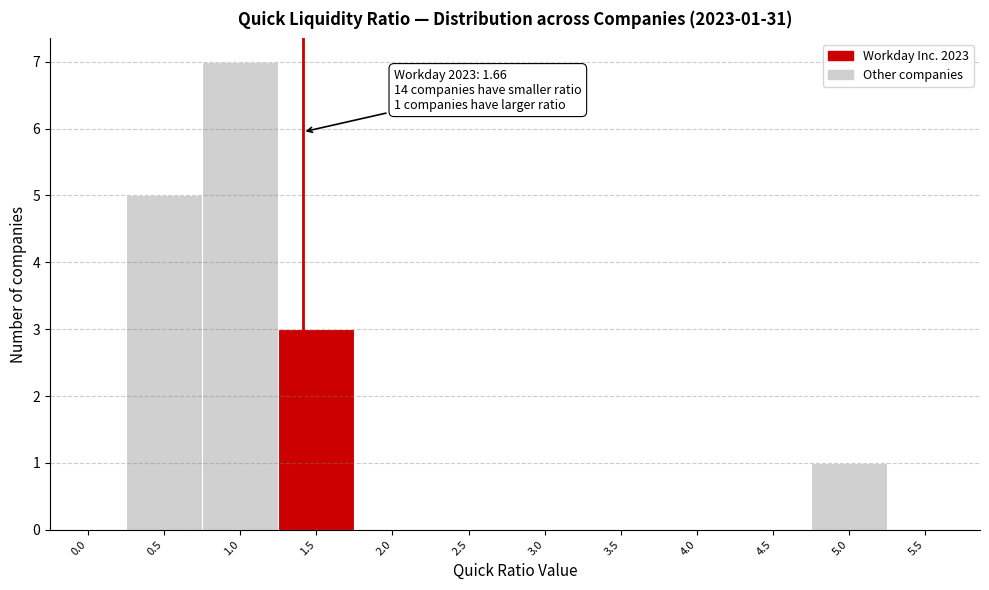

Reading left to right, list all the values displayed in this chart.

0.0=0	0.5=5	1.0=7	1.5=3	2.0=0	2.5=0	3.0=0	3.5=0	4.0=0	4.5=0	5.0=1	5.5=0